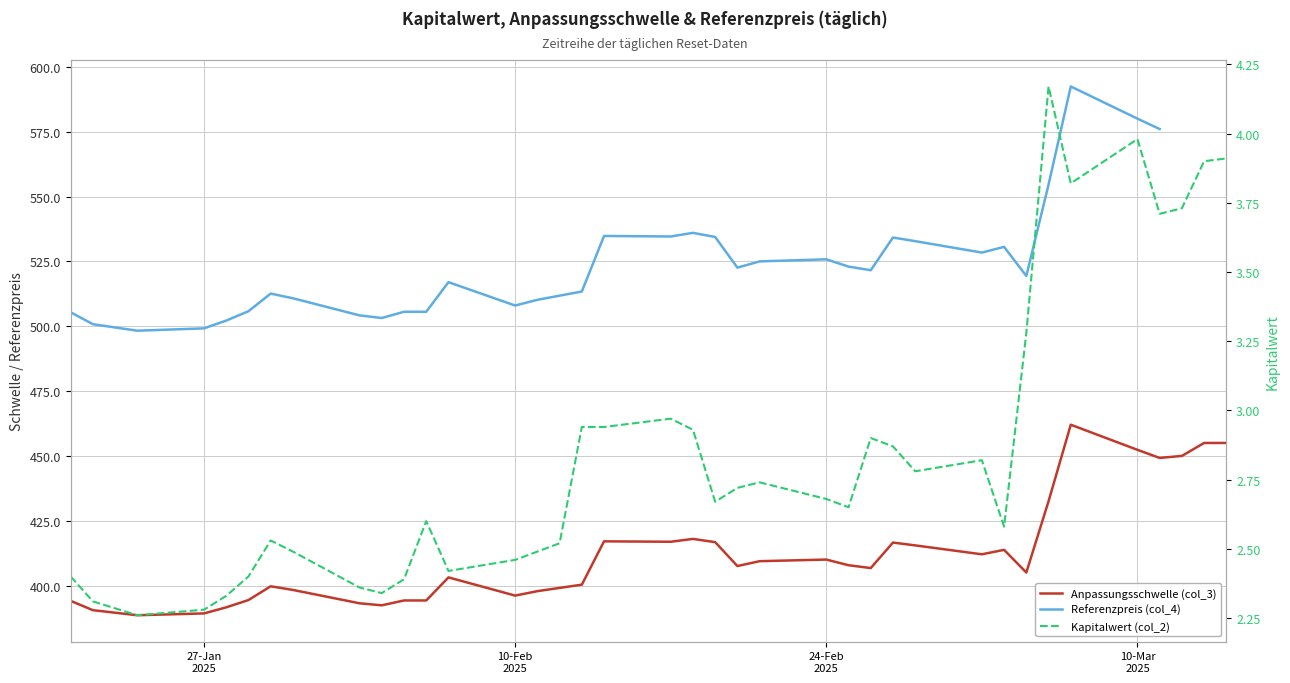

The Kapitalwert (col_2) series shows 1.8 at 22. True or false?

False